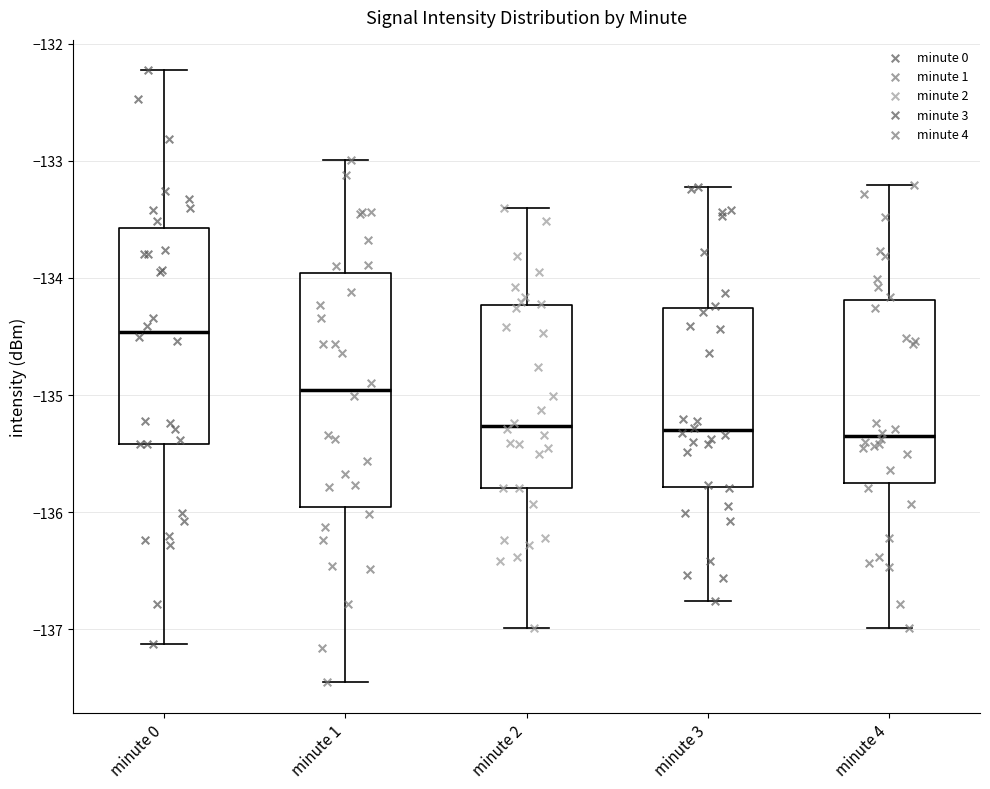

Which box's median line is the highest?

minute 0